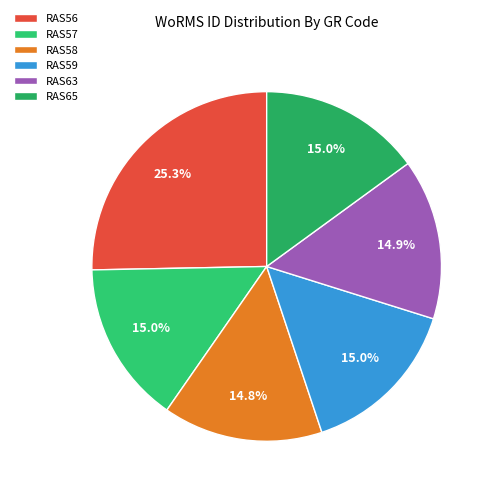

Does any single category account for the majority?

No